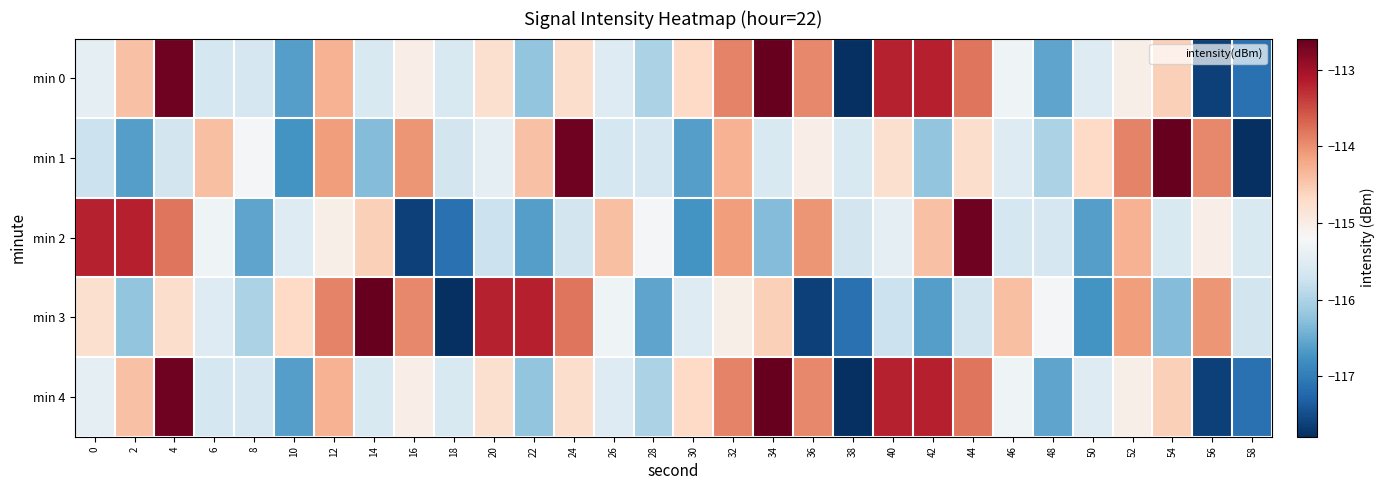

Reading left to right, transcribe all the data shown in this chart.

min 0: 0=-115.4	2=-114.4	4=-112.7	6=-115.7	8=-115.6	10=-116.6	12=-114.3	14=-115.6	16=-115.0	18=-115.6	20=-114.8	22=-116.2	24=-114.7	26=-115.5	28=-116.0	30=-114.7	32=-113.9	34=-112.6	36=-113.9	38=-117.8	40=-113.2	42=-113.2	44=-113.8	46=-115.3	48=-116.6	50=-115.5	52=-115.0	54=-114.6	56=-117.6	58=-117.1
min 1: 0=-115.8	2=-116.6	4=-115.7	6=-114.4	8=-115.2	10=-116.8	12=-114.1	14=-116.3	16=-114.1	18=-115.7	20=-115.4	22=-114.4	24=-112.7	26=-115.7	28=-115.6	30=-116.6	32=-114.3	34=-115.6	36=-115.0	38=-115.6	40=-114.8	42=-116.2	44=-114.7	46=-115.5	48=-116.0	50=-114.7	52=-113.9	54=-112.6	56=-113.9	58=-117.8
min 2: 0=-113.2	2=-113.2	4=-113.8	6=-115.3	8=-116.6	10=-115.5	12=-115.0	14=-114.6	16=-117.6	18=-117.1	20=-115.8	22=-116.6	24=-115.7	26=-114.4	28=-115.2	30=-116.8	32=-114.1	34=-116.3	36=-114.1	38=-115.7	40=-115.4	42=-114.4	44=-112.7	46=-115.7	48=-115.6	50=-116.6	52=-114.3	54=-115.6	56=-115.0	58=-115.6
min 3: 0=-114.8	2=-116.2	4=-114.7	6=-115.5	8=-116.0	10=-114.7	12=-113.9	14=-112.6	16=-113.9	18=-117.8	20=-113.2	22=-113.2	24=-113.8	26=-115.3	28=-116.6	30=-115.5	32=-115.0	34=-114.6	36=-117.6	38=-117.1	40=-115.8	42=-116.6	44=-115.7	46=-114.4	48=-115.2	50=-116.8	52=-114.1	54=-116.3	56=-114.1	58=-115.7
min 4: 0=-115.4	2=-114.4	4=-112.7	6=-115.7	8=-115.6	10=-116.6	12=-114.3	14=-115.6	16=-115.0	18=-115.6	20=-114.8	22=-116.2	24=-114.7	26=-115.5	28=-116.0	30=-114.7	32=-113.9	34=-112.6	36=-113.9	38=-117.8	40=-113.2	42=-113.2	44=-113.8	46=-115.3	48=-116.6	50=-115.5	52=-115.0	54=-114.6	56=-117.6	58=-117.1